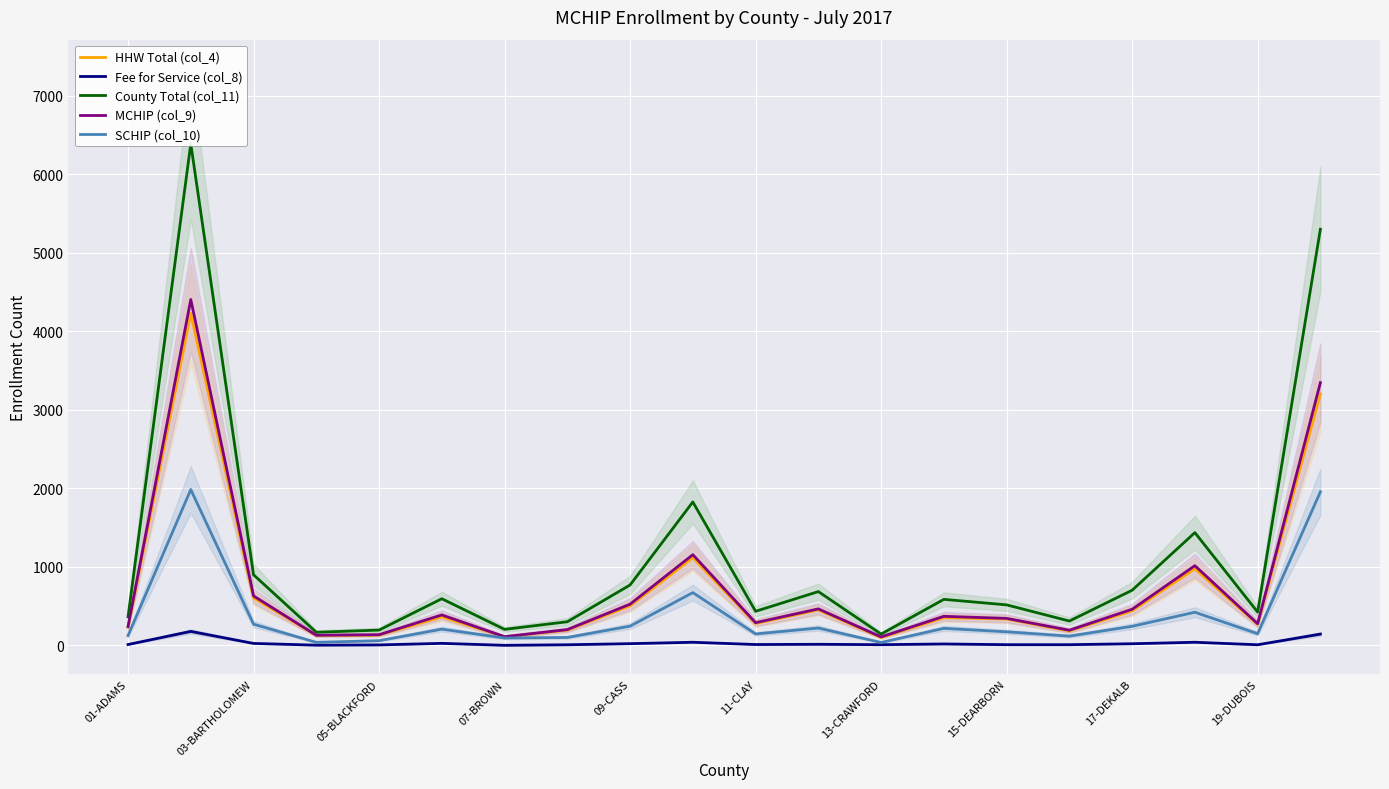

Which series has the widest spread of values?

County Total (col_11)